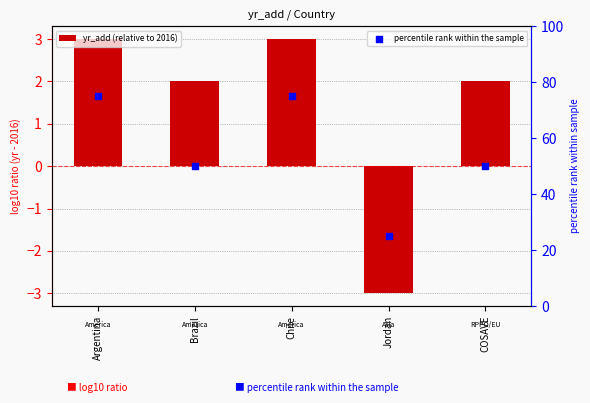

What are all the series names shown in the legend?

yr_add (relative to 2016), percentile rank within the sample